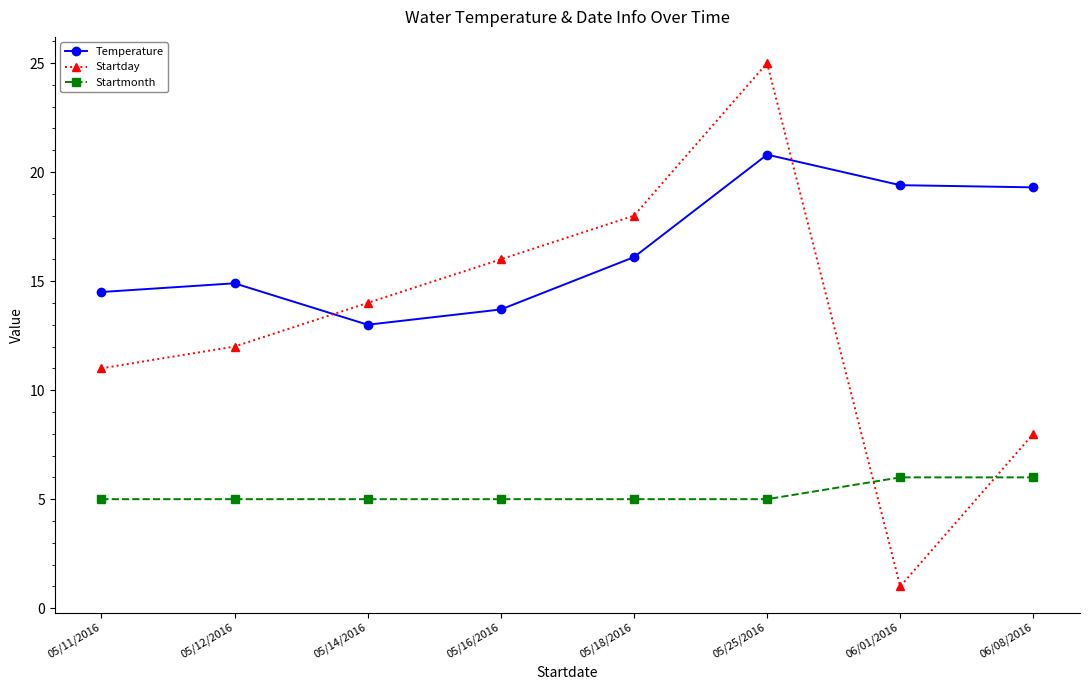

What is the difference between the Temperature values at 05/14/2016 and 05/25/2016?

7.8